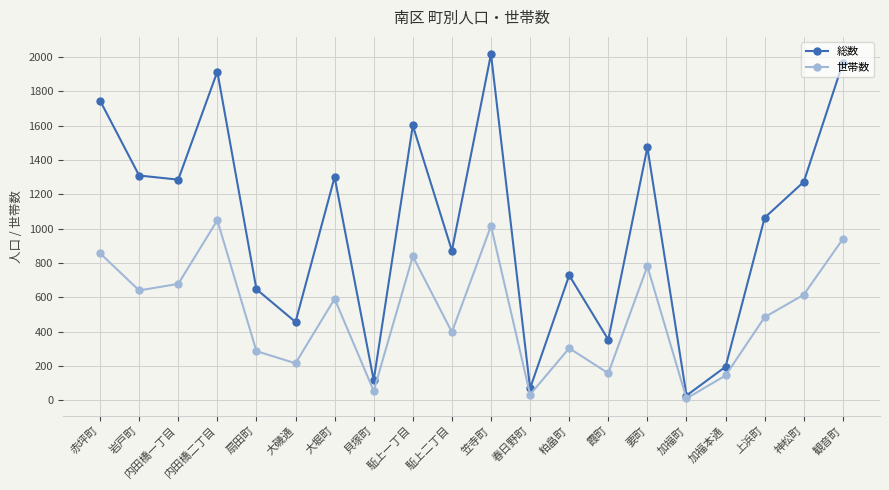

True or false: 総数 has more than 0 points higher than both neighbors.

True